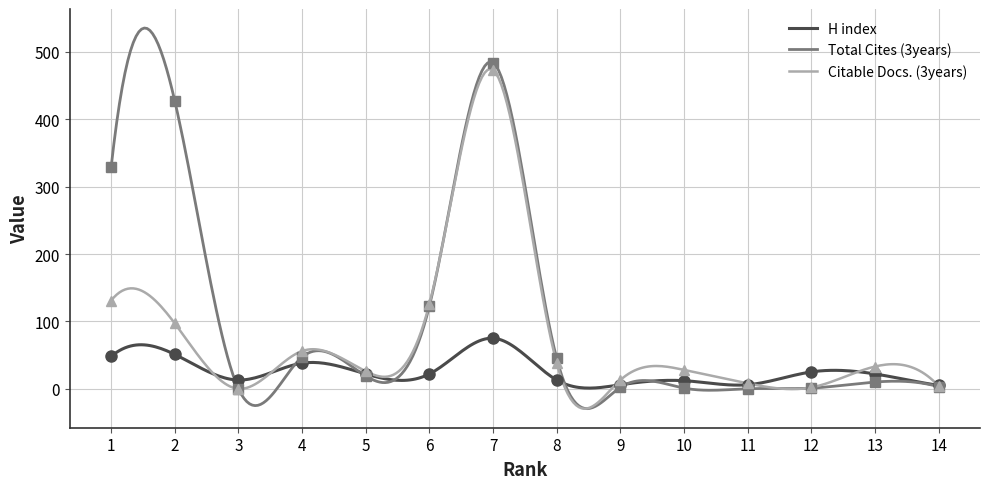

What is the difference between the maximum and second lowest values in the H index series?

74.0